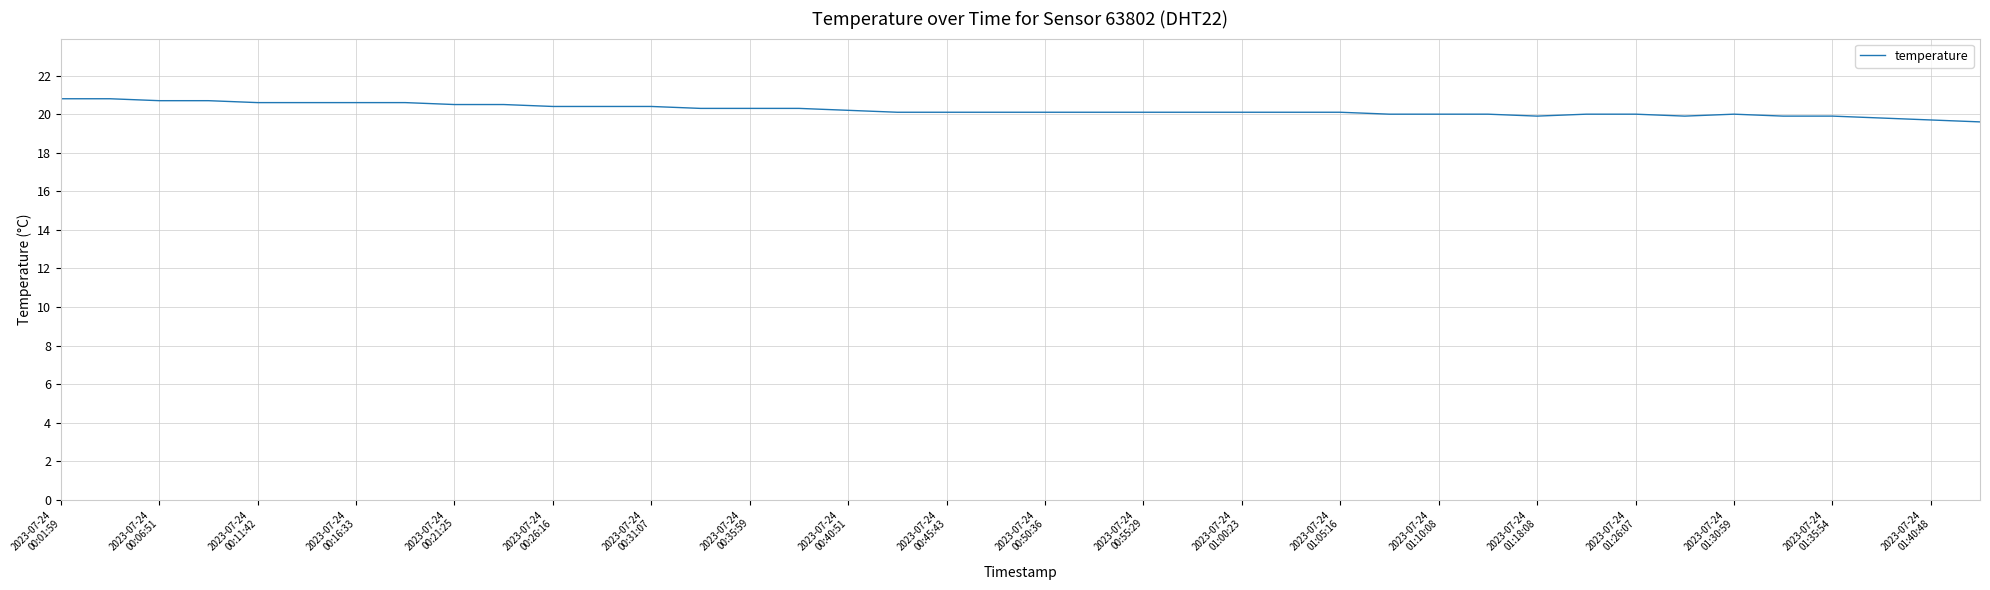

What is the maximum value shown in the chart?

20.8